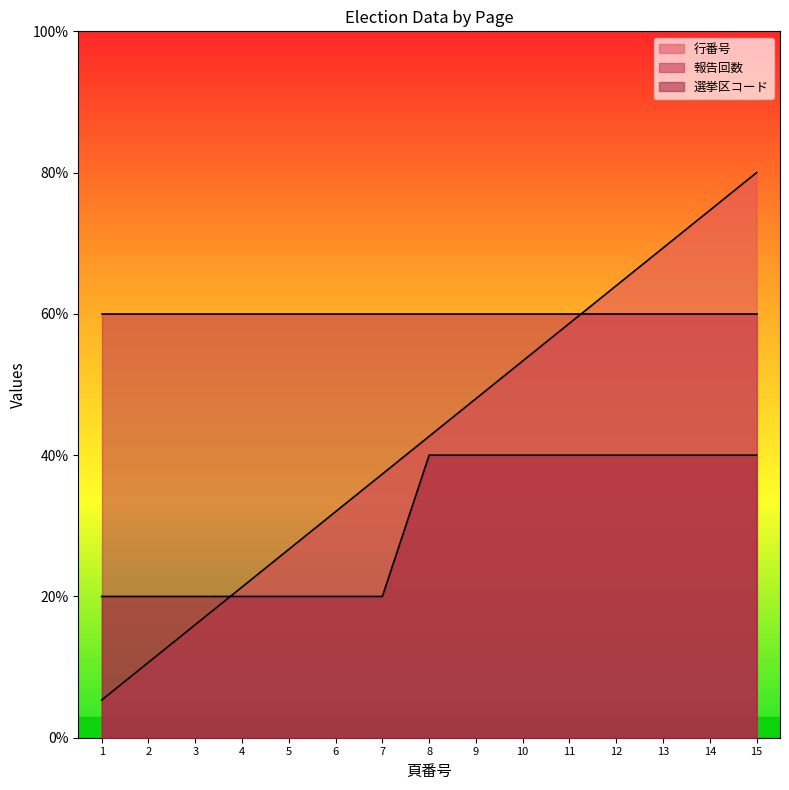

How many lines are shown in the chart?

3